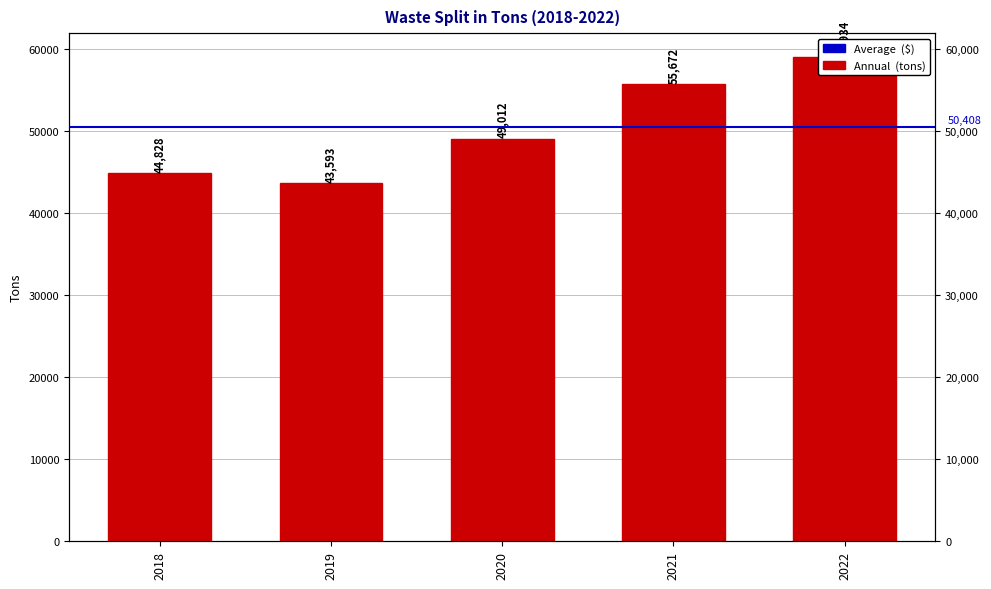

List the labels in order of value, largest first.

2022, 2021, 2020, 2018, 2019